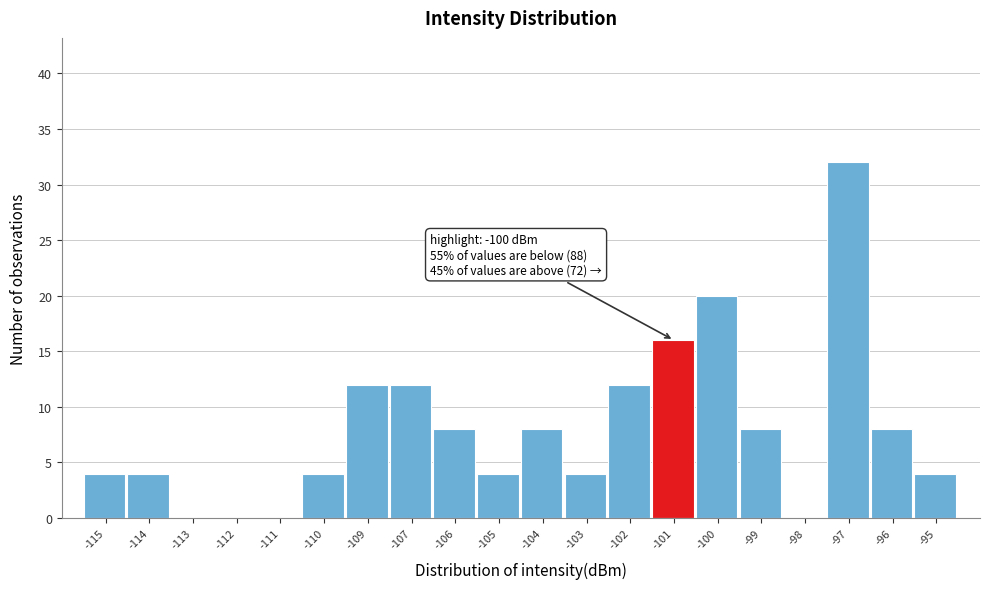

Reading left to right, extract all data points from this chart.

-115=4	-114=4	-113=0	-112=0	-111=0	-110=4	-109=12	-107=12	-106=8	-105=4	-104=8	-103=4	-102=12	-101=16	-100=20	-99=8	-98=0	-97=32	-96=8	-95=4